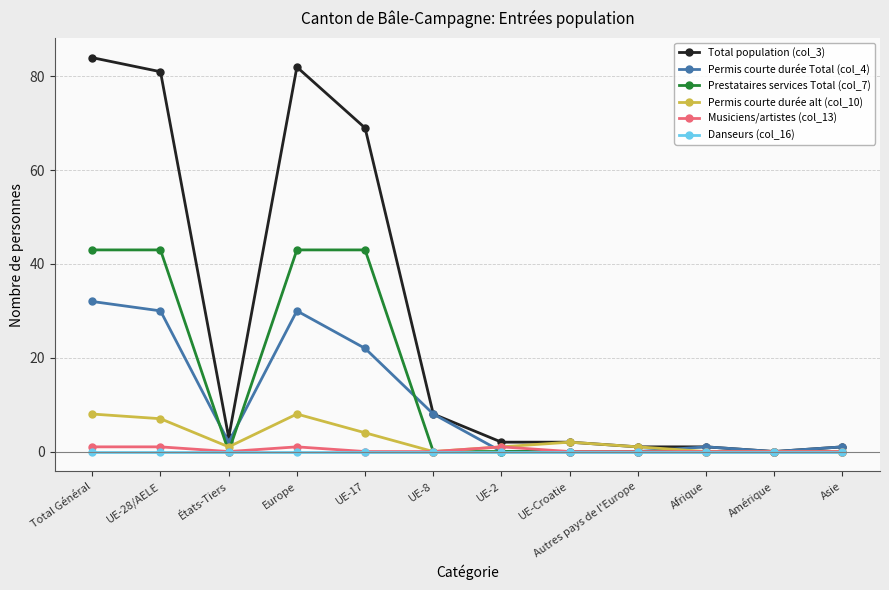

What is the total value across all series at Europe?

164